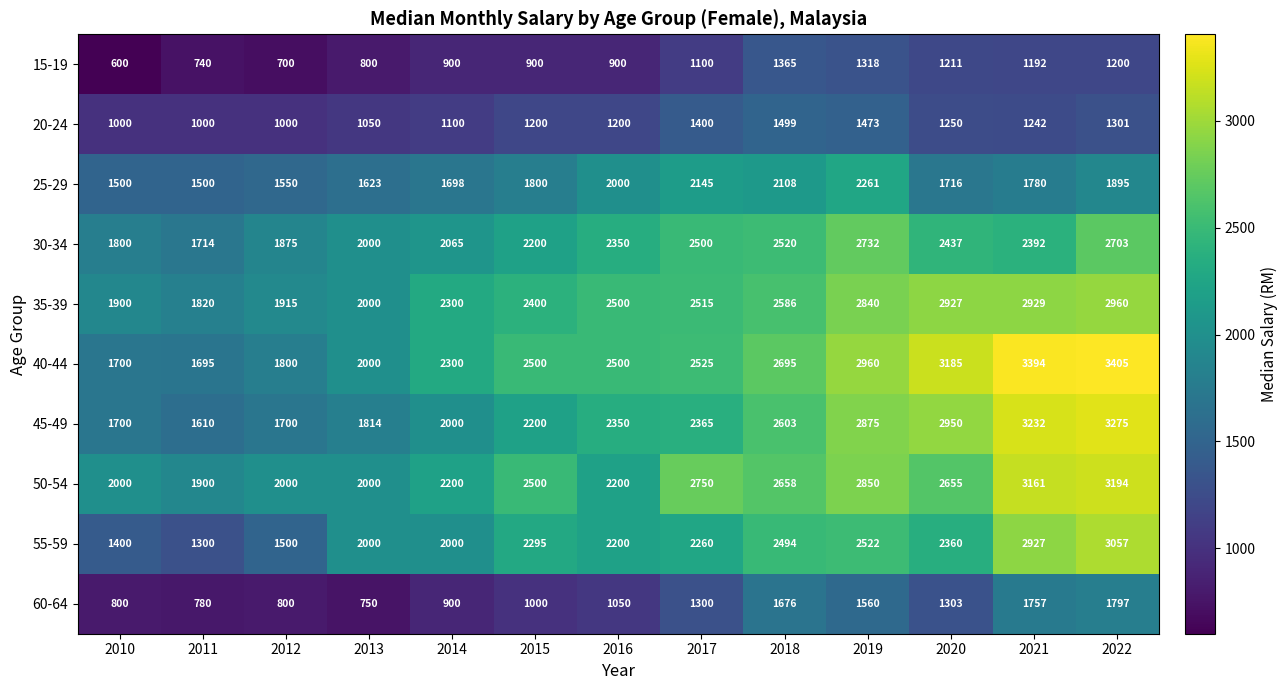

How many values in the 50-54 series are below 2500?

6